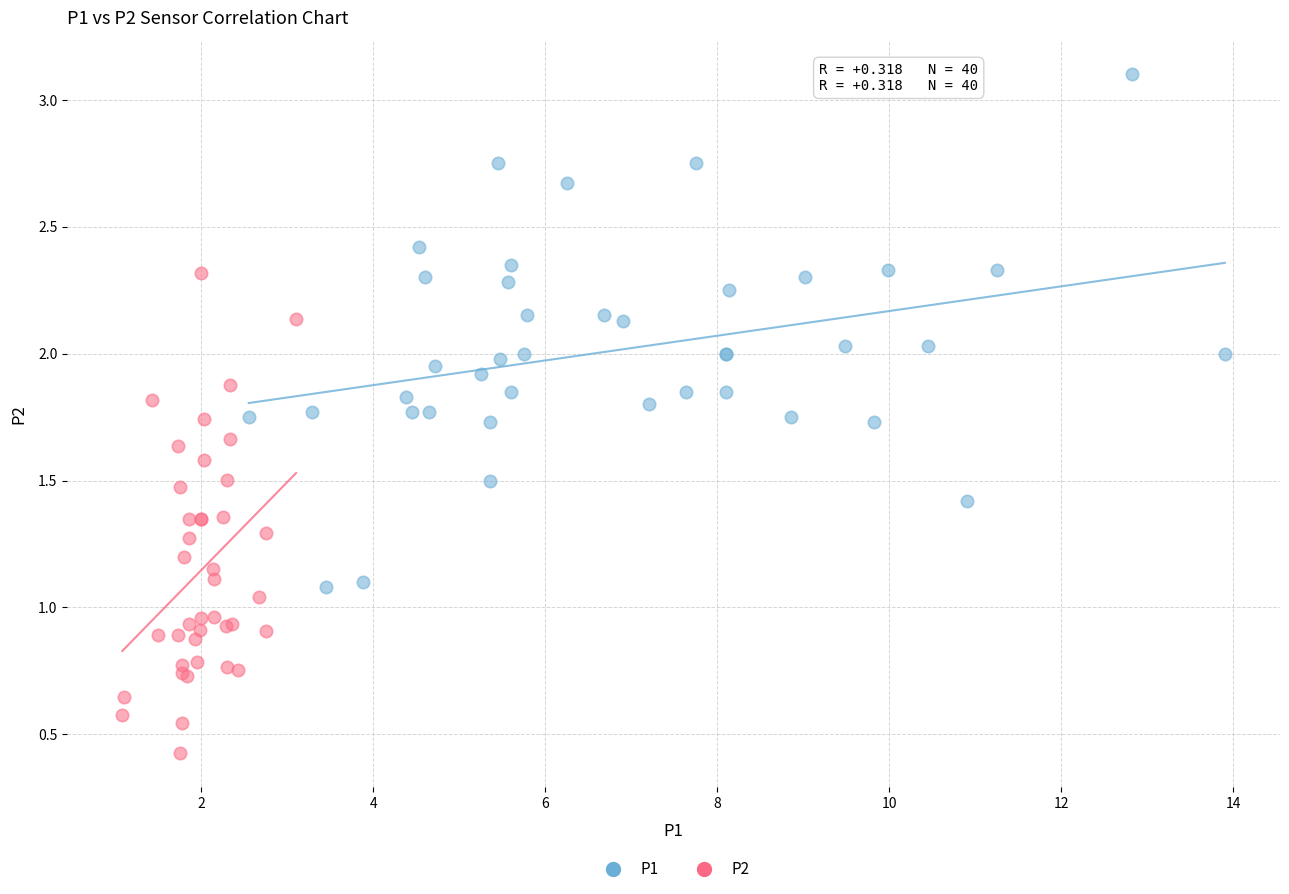

Which series reaches the minimum Y coordinate?

P2